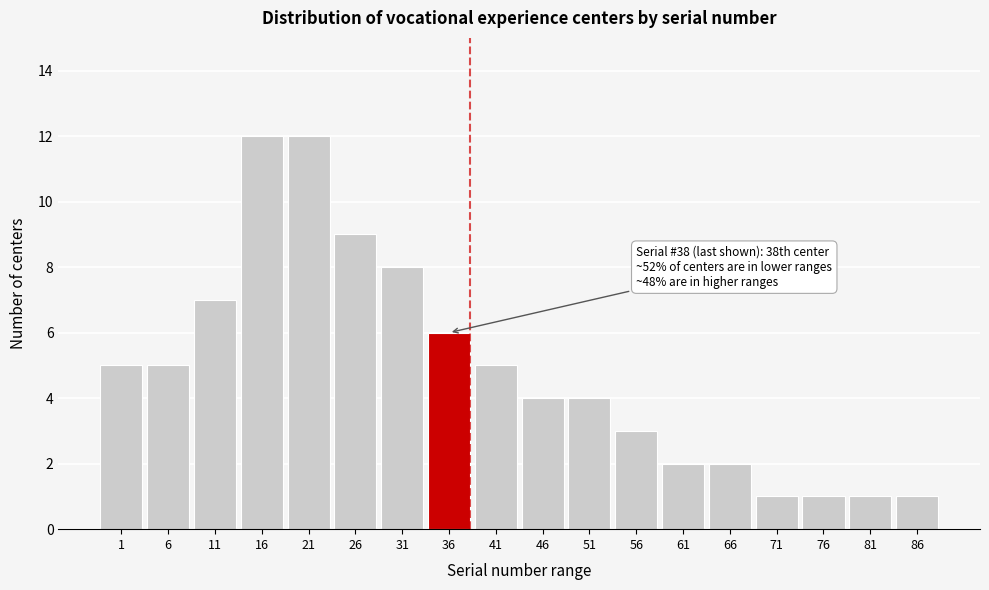

Reading right to left, transcribe all the data shown in this chart.

1	1	1	1	2	2	3	4	4	5	6	8	9	12	12	7	5	5